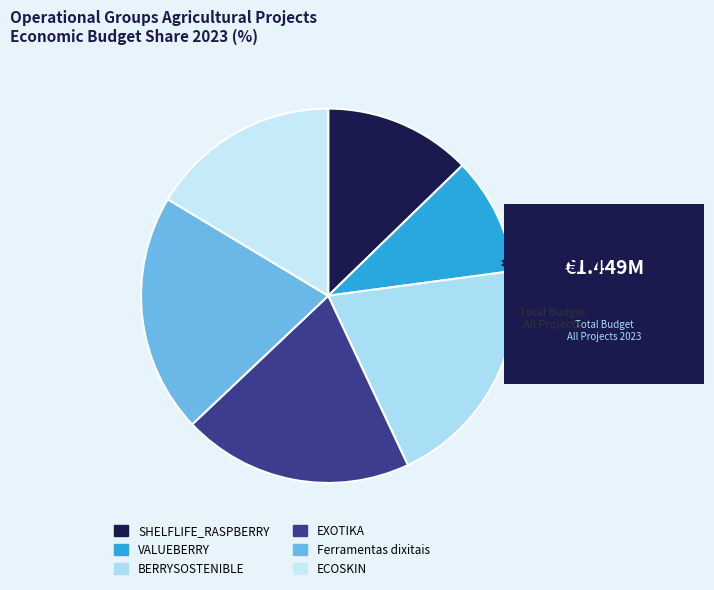

Which slice is the smallest?

VALUEBERRY